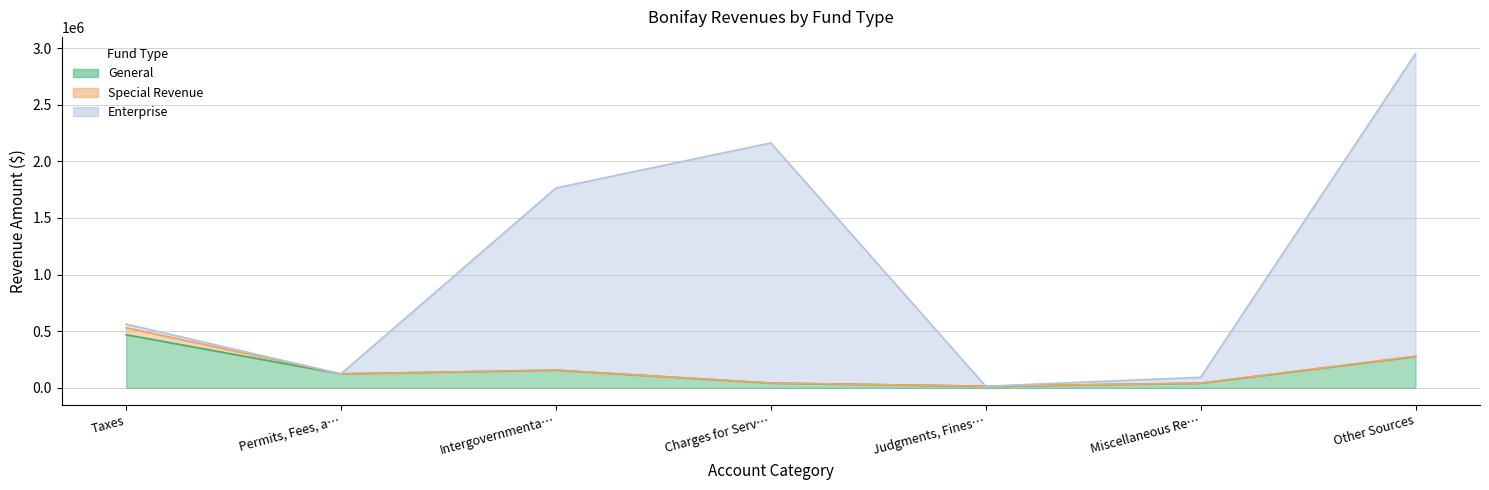

True or false: General has a value of 277052 at Other Sources.

True